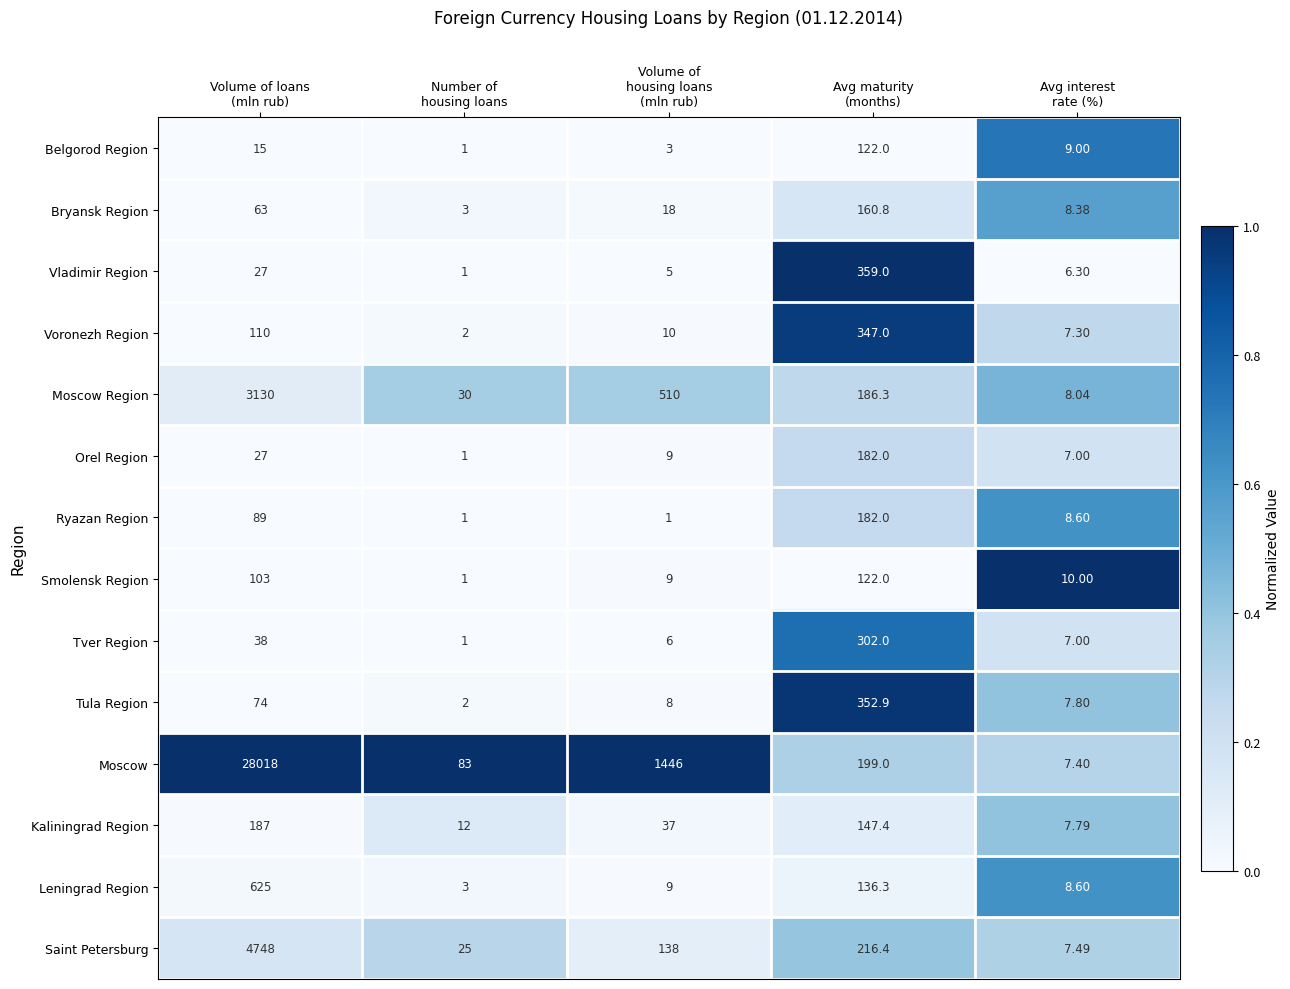

Which series has the largest total across all categories?

Moscow